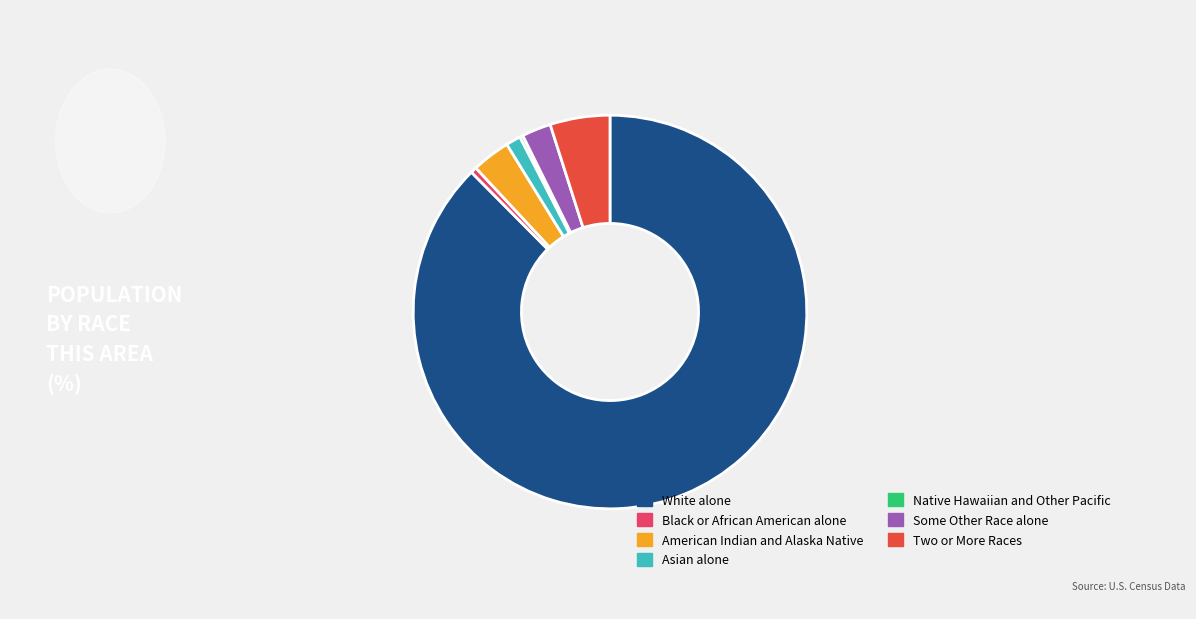

Between Two or More Races and American Indian and Alaska Native, which is larger?

Two or More Races